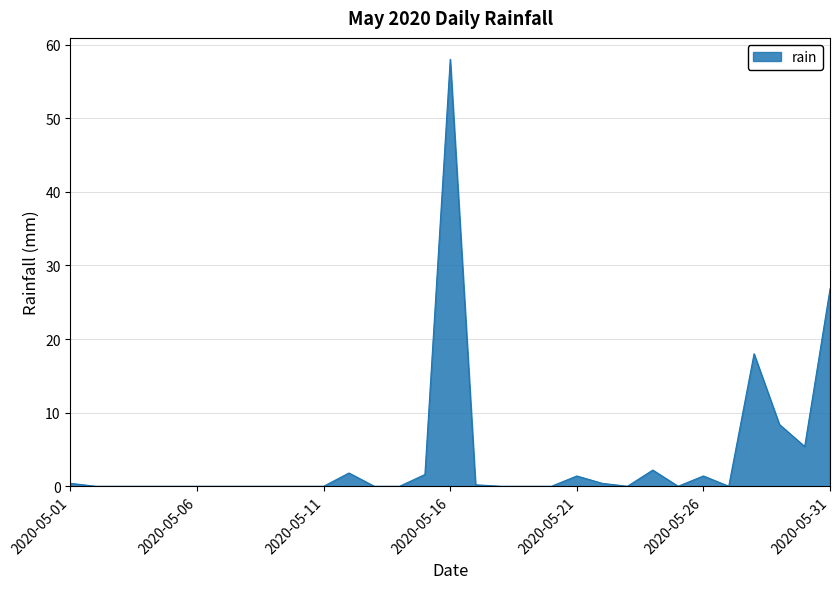

What is the difference between the maximum and minimum values?

58.0